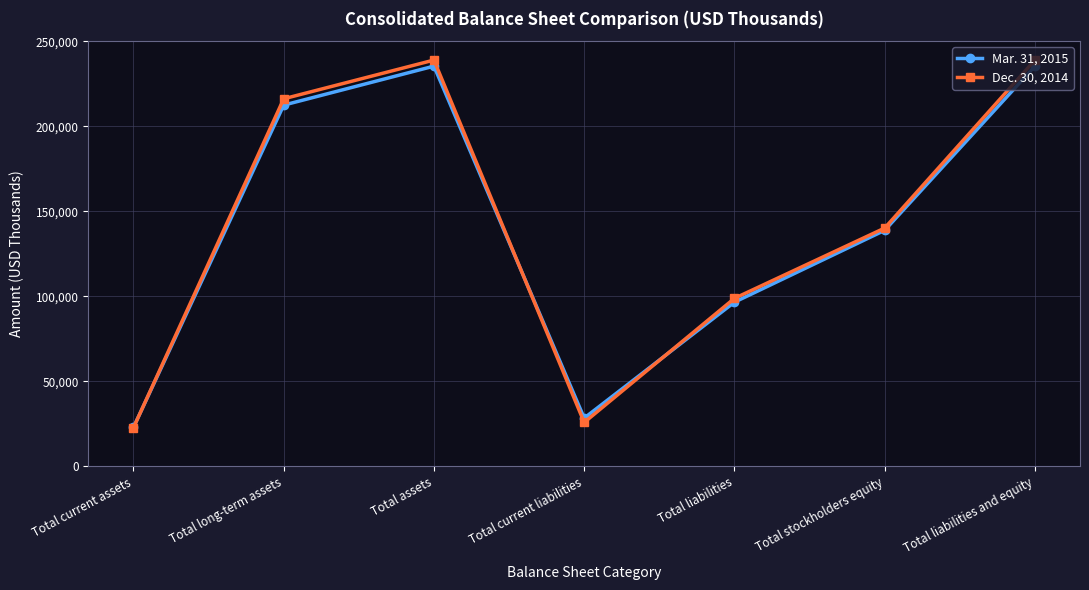

List the series in order of their peak value, highest first.

Dec. 30, 2014, Mar. 31, 2015